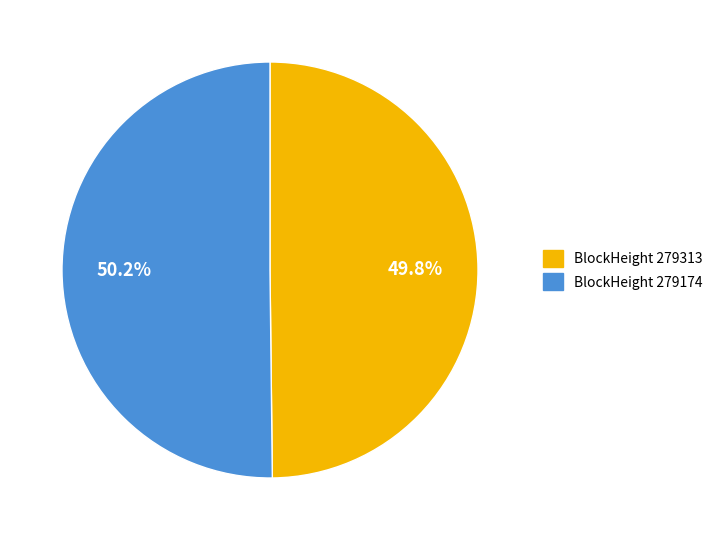

Is there a majority slice in this chart?

Yes